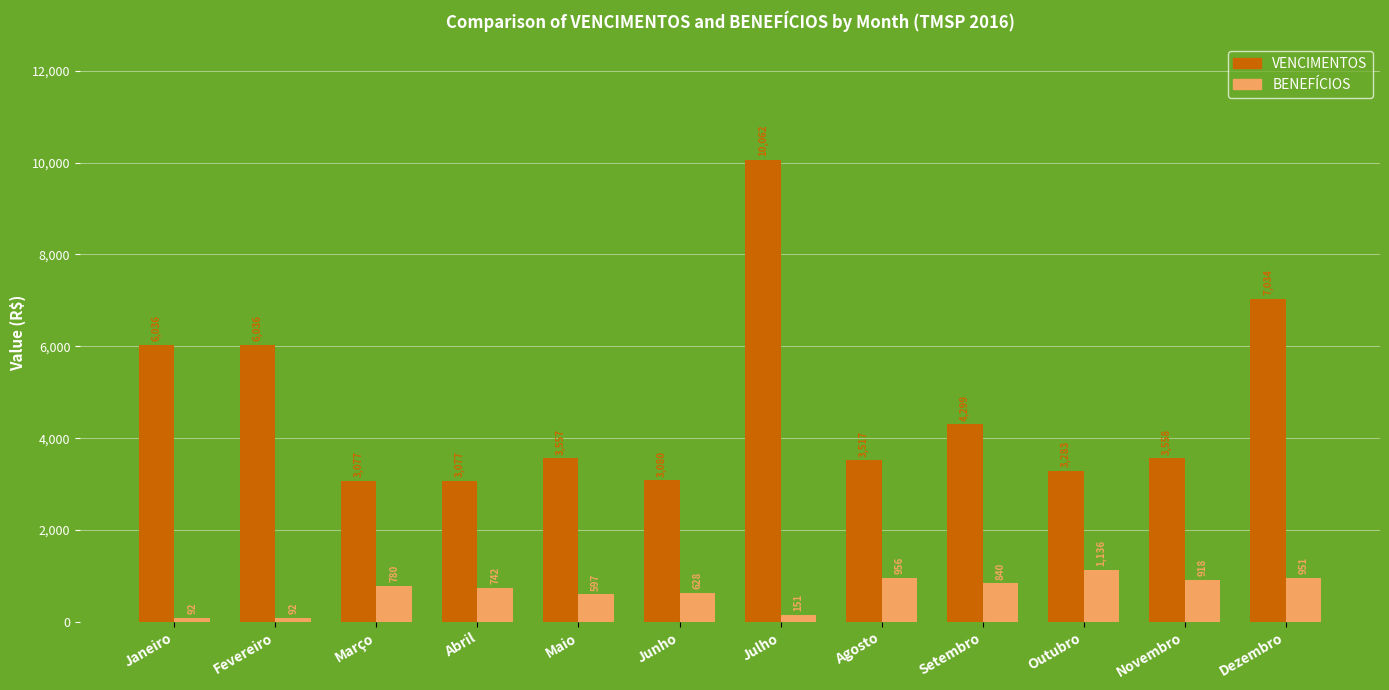

What is the minimum value shown in the chart?

91.6